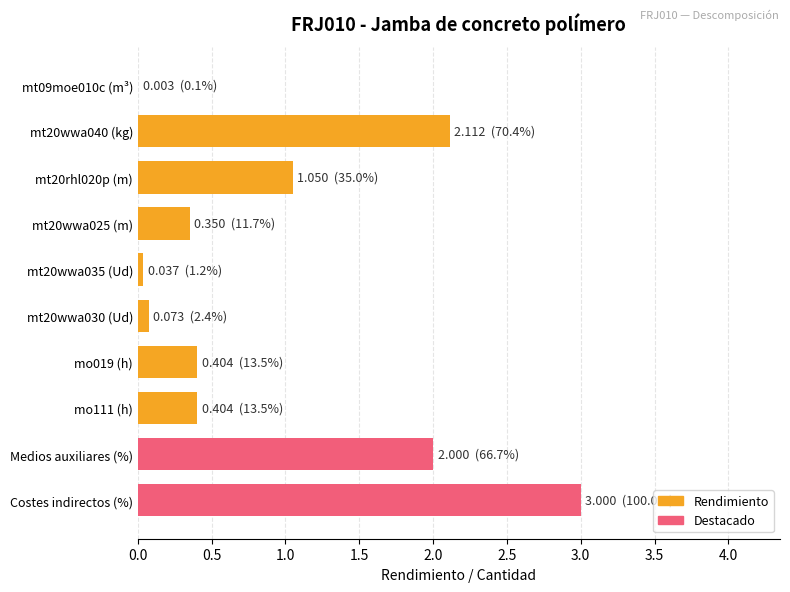

What is the ratio of the value at Medios auxiliares (%) to the value at Costes indirectos (%)?

0.7